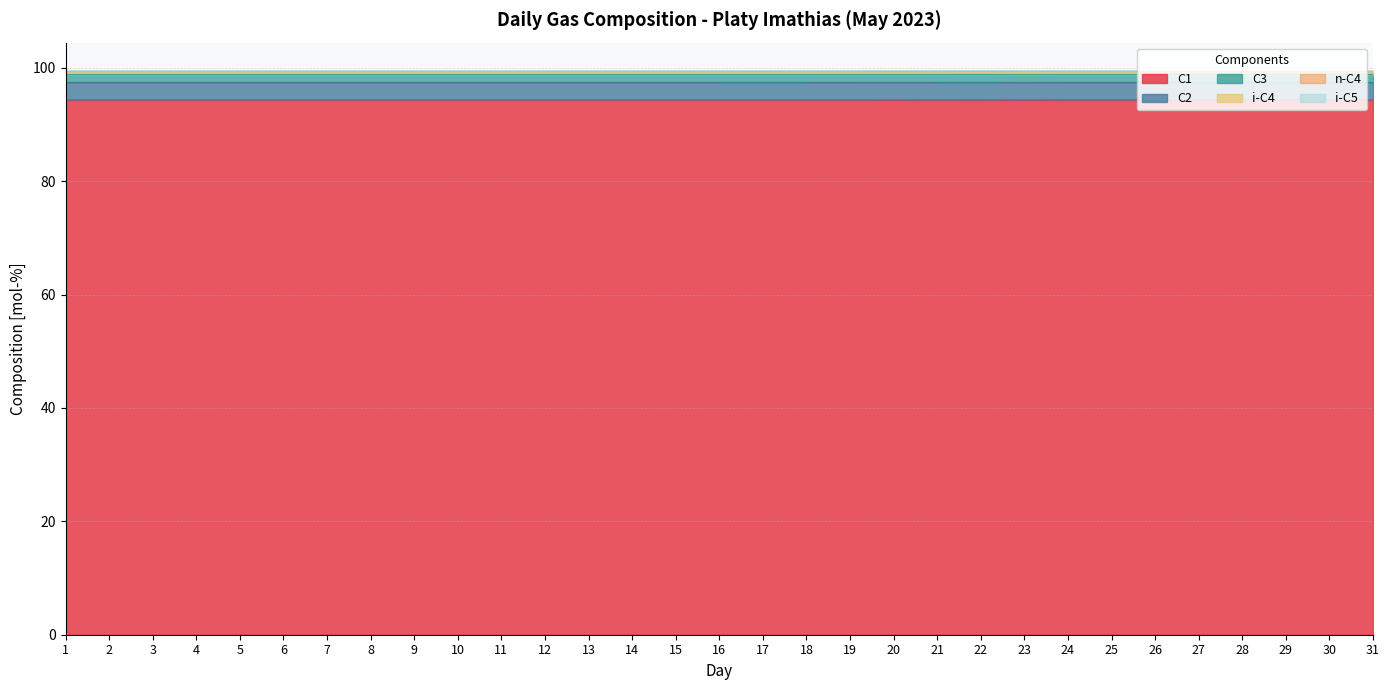

True or false: C1 and C3 intersect in this chart.

False